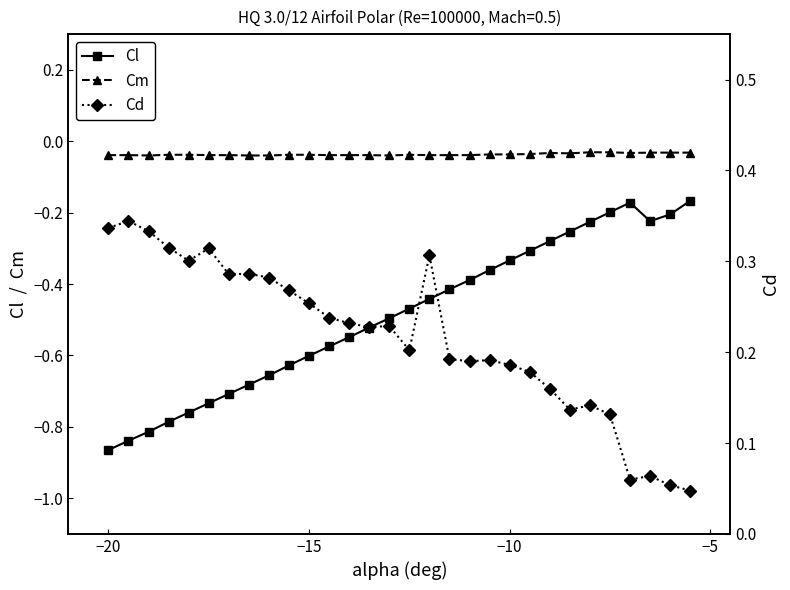

True or false: Cm has more than 0 points higher than both neighbors.

True